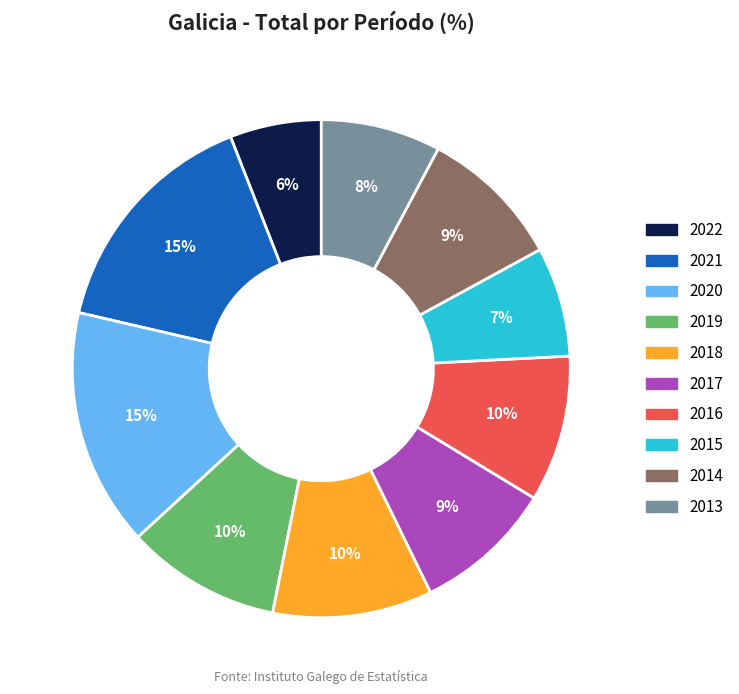

To the nearest percent, what portion does 2021 represent?

15%